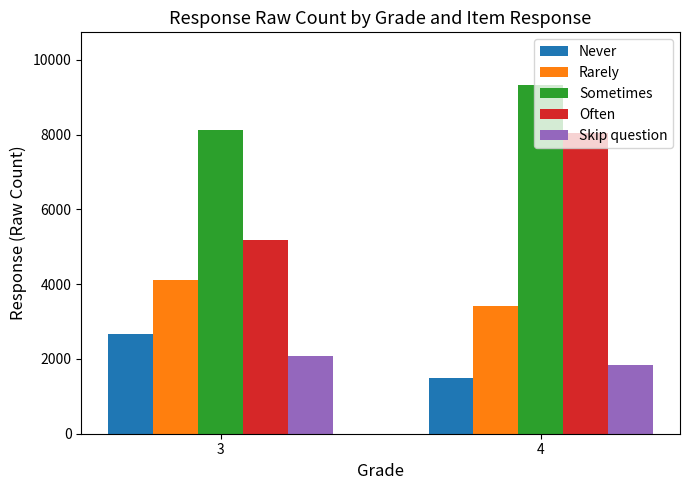

Rank the series at 3 from highest to lowest value.

Sometimes, Often, Rarely, Never, Skip question